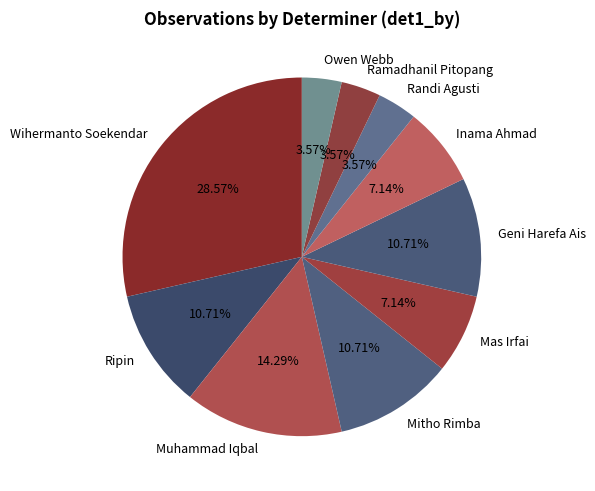

Is there a majority slice in this chart?

No